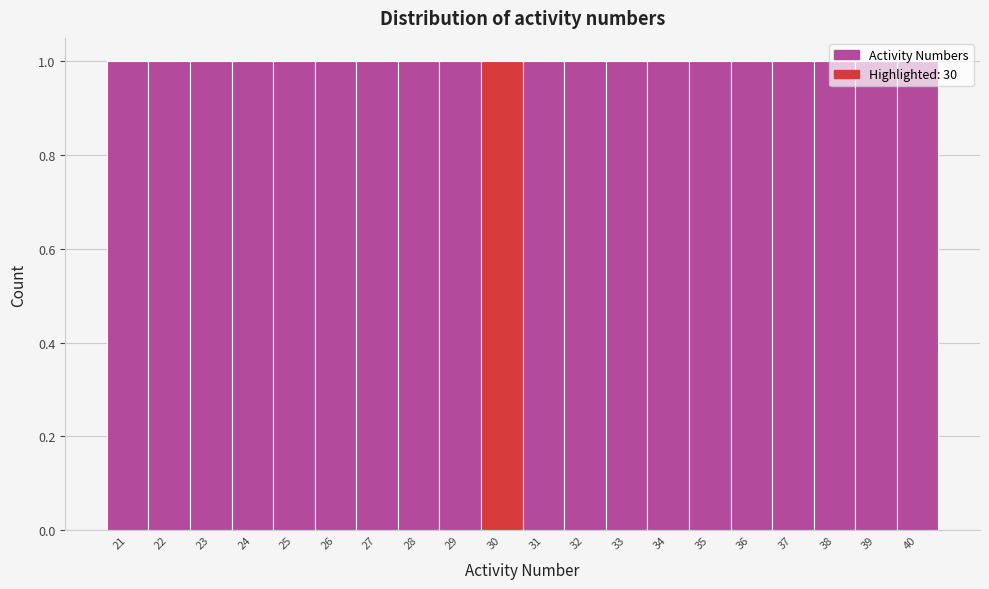

Reading left to right, list every bar in this chart as the range it spans on the x-axis followed by its height. The values are not printed on the chart, so give them approximately, as read against the axis.

20.5 to 21.5: 1
21.5 to 22.5: 1
22.5 to 23.5: 1
23.5 to 24.5: 1
24.5 to 25.5: 1
25.5 to 26.5: 1
26.5 to 27.5: 1
27.5 to 28.5: 1
28.5 to 29.5: 1
29.5 to 30.5: 1
30.5 to 31.5: 1
31.5 to 32.5: 1
32.5 to 33.5: 1
33.5 to 34.5: 1
34.5 to 35.5: 1
35.5 to 36.5: 1
36.5 to 37.5: 1
37.5 to 38.5: 1
38.5 to 39.5: 1
39.5 to 40.5: 1